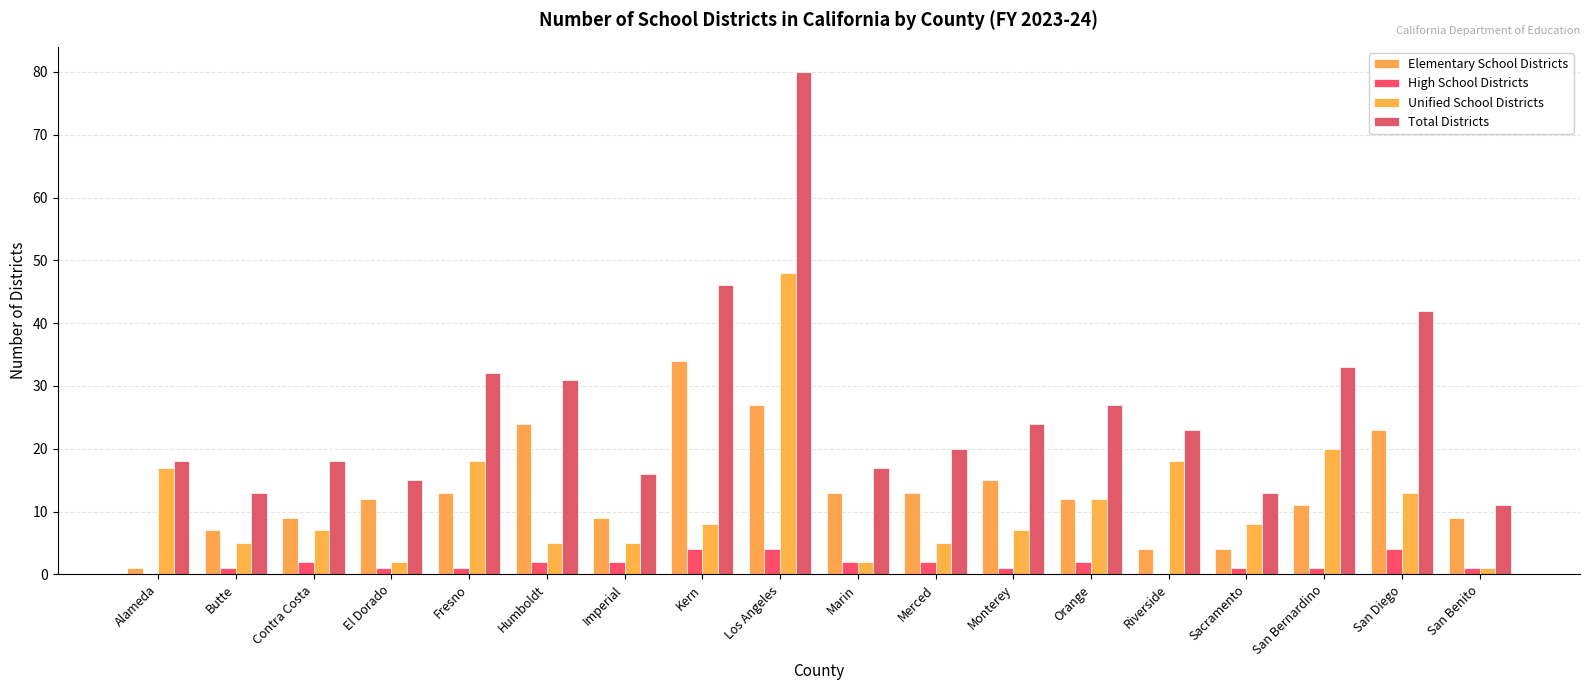

True or false: Elementary School Districts has a value of 9 at Contra Costa.

True